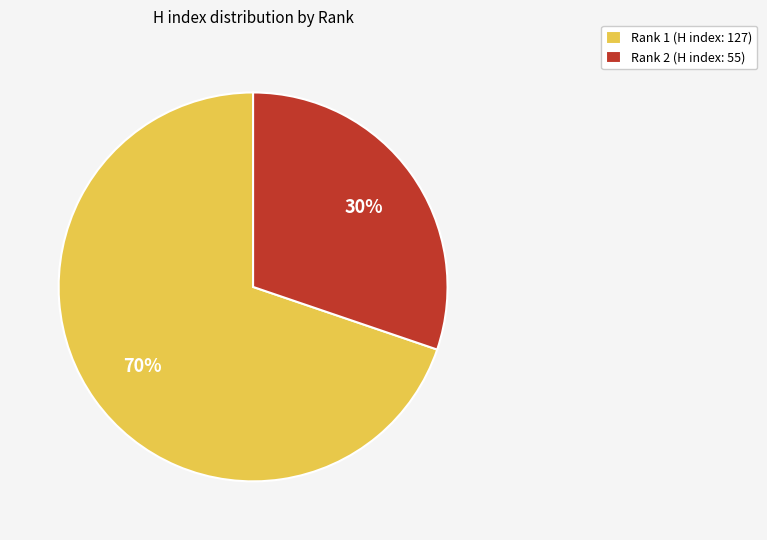

To the nearest percent, what percentage of the pie is Rank 1 (H index: 127)?

70%